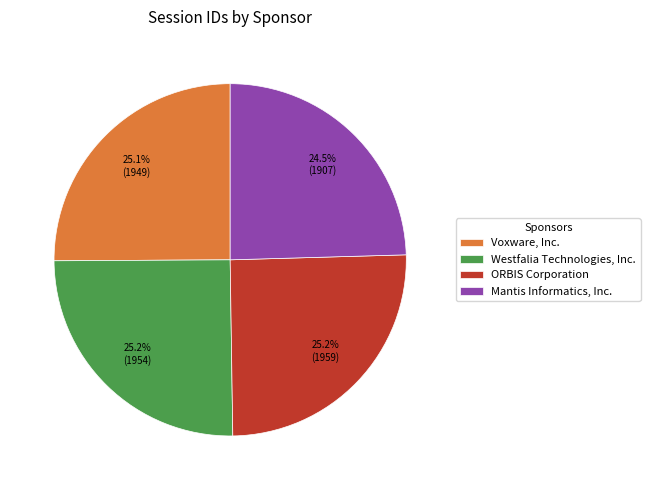

Which has a higher value, ORBIS Corporation or Mantis Informatics, Inc.?

ORBIS Corporation